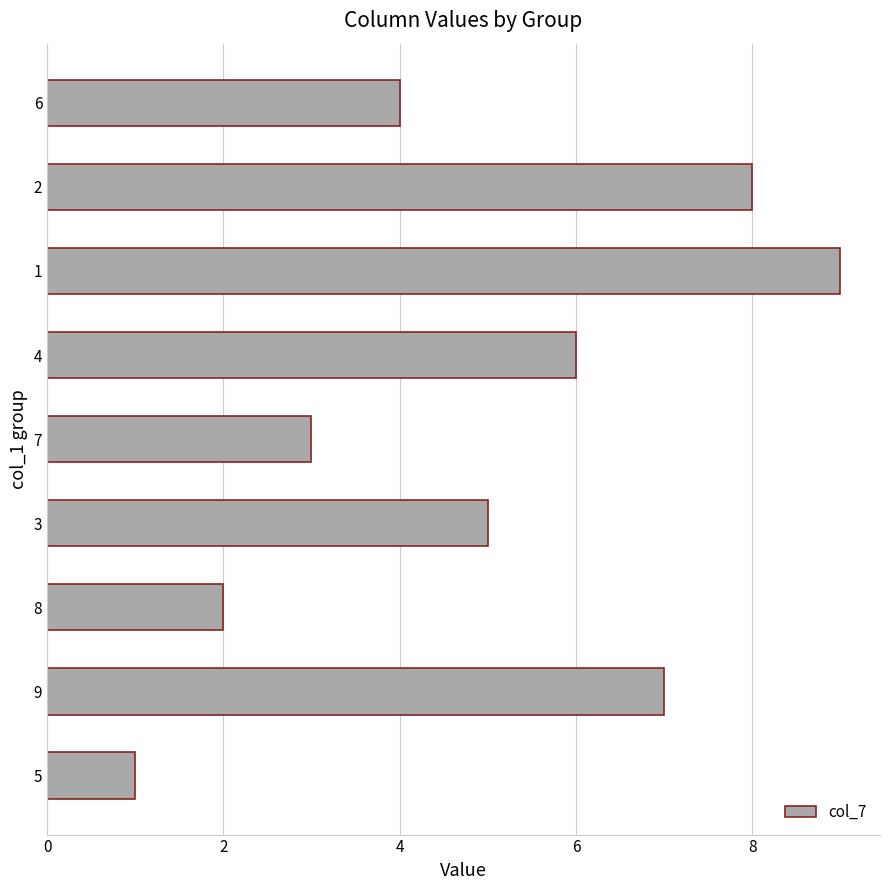

The chart shows a value of 3 at 2. True or false?

False